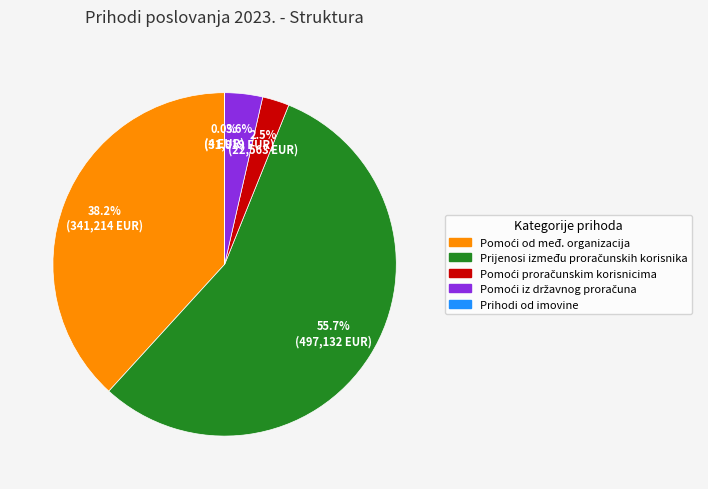

Is there a majority slice in this chart?

Yes